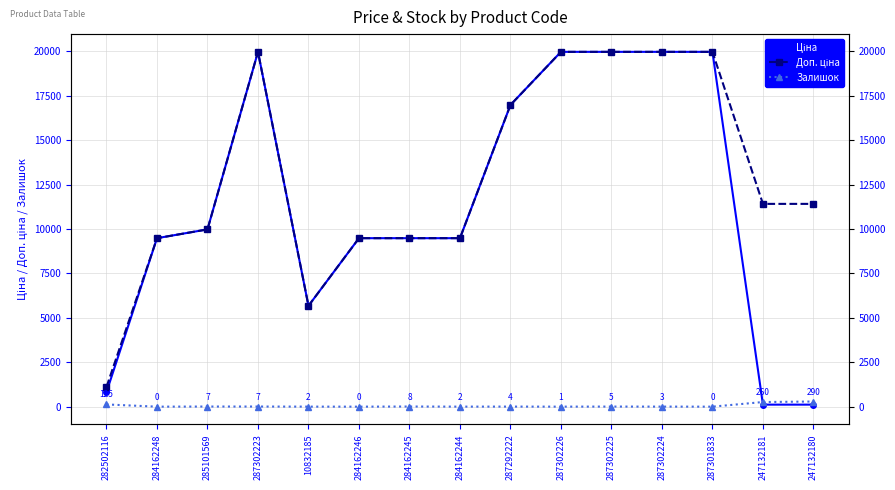

Between 284162244 and 287301833, which is larger?

287301833